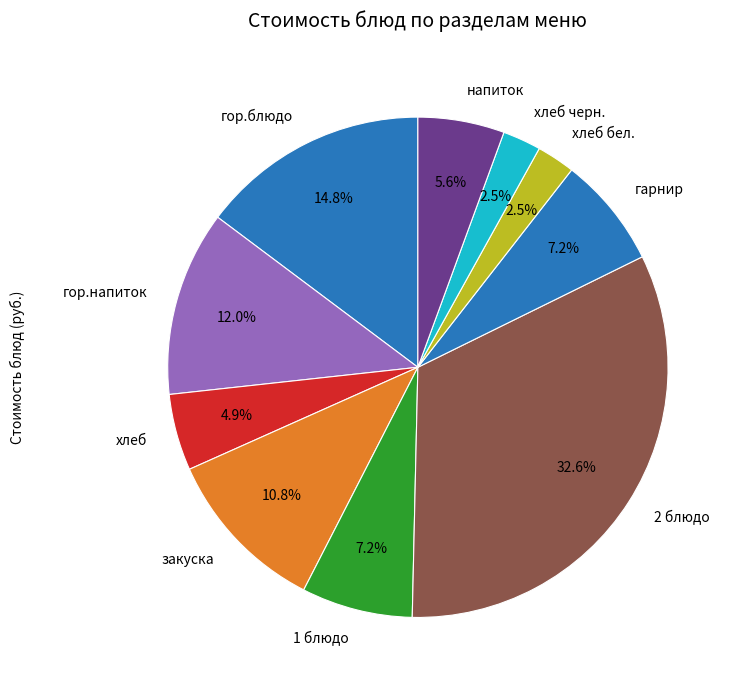

The гор.блюдо slice represents 15% of the pie. True or false?

True